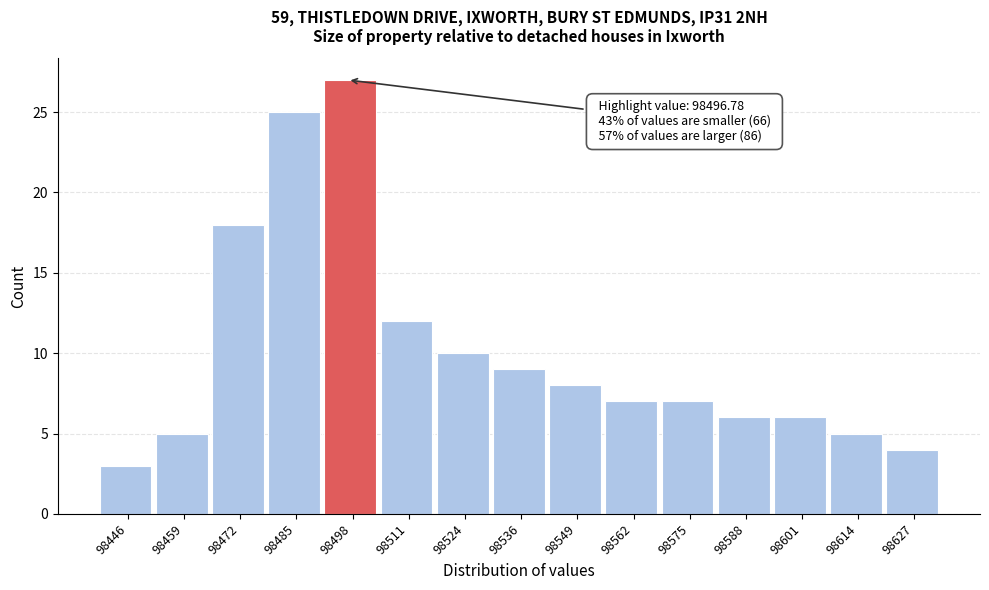

Which range on the x-axis has the tallest bar?

98492 to 98504